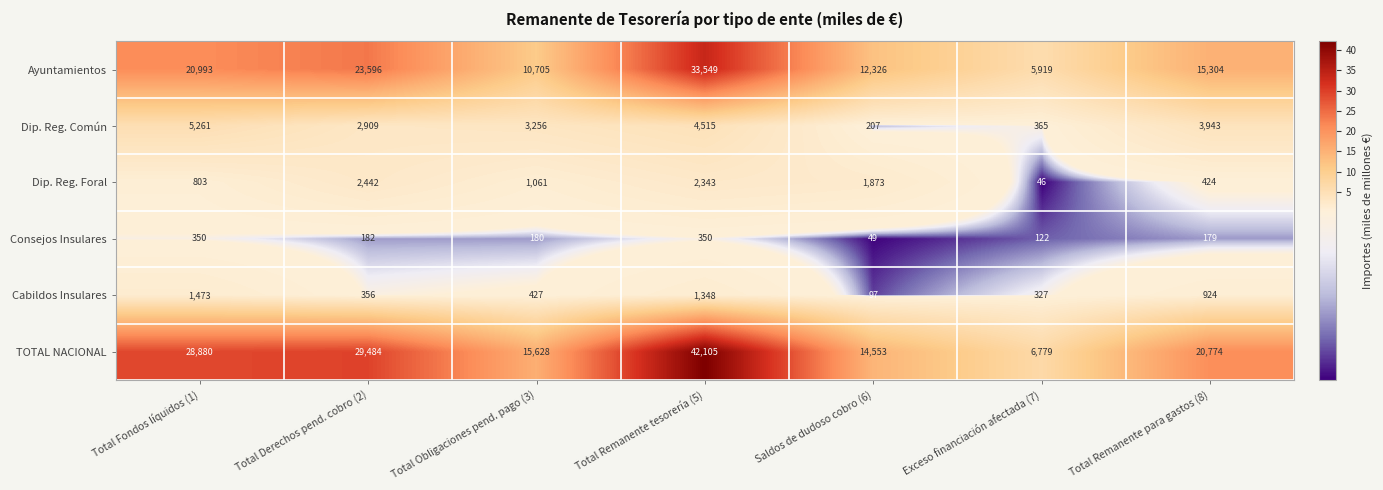

What is the difference between the Ayuntamientos values at Total Remanente para gastos (8) and Total Obligaciones pend. pago (3)?

4599